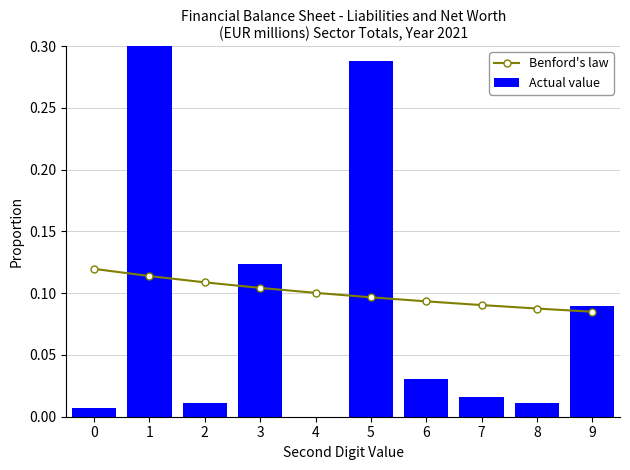

How many groups of bars are there?

10